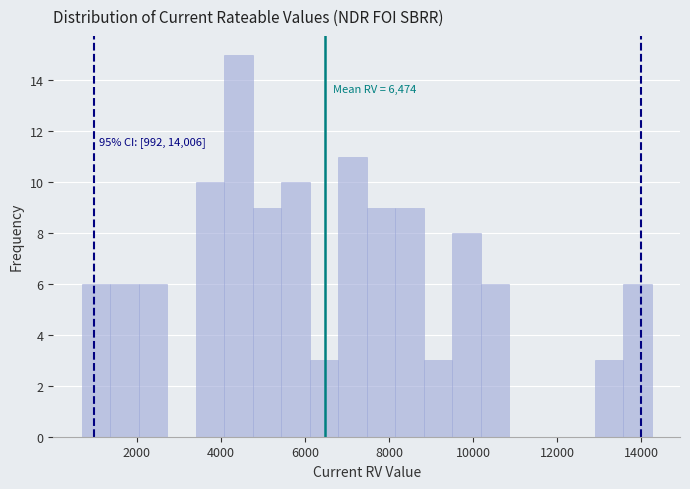

Read against the x-axis, roughly where is the centre of the tallest bar?

4400